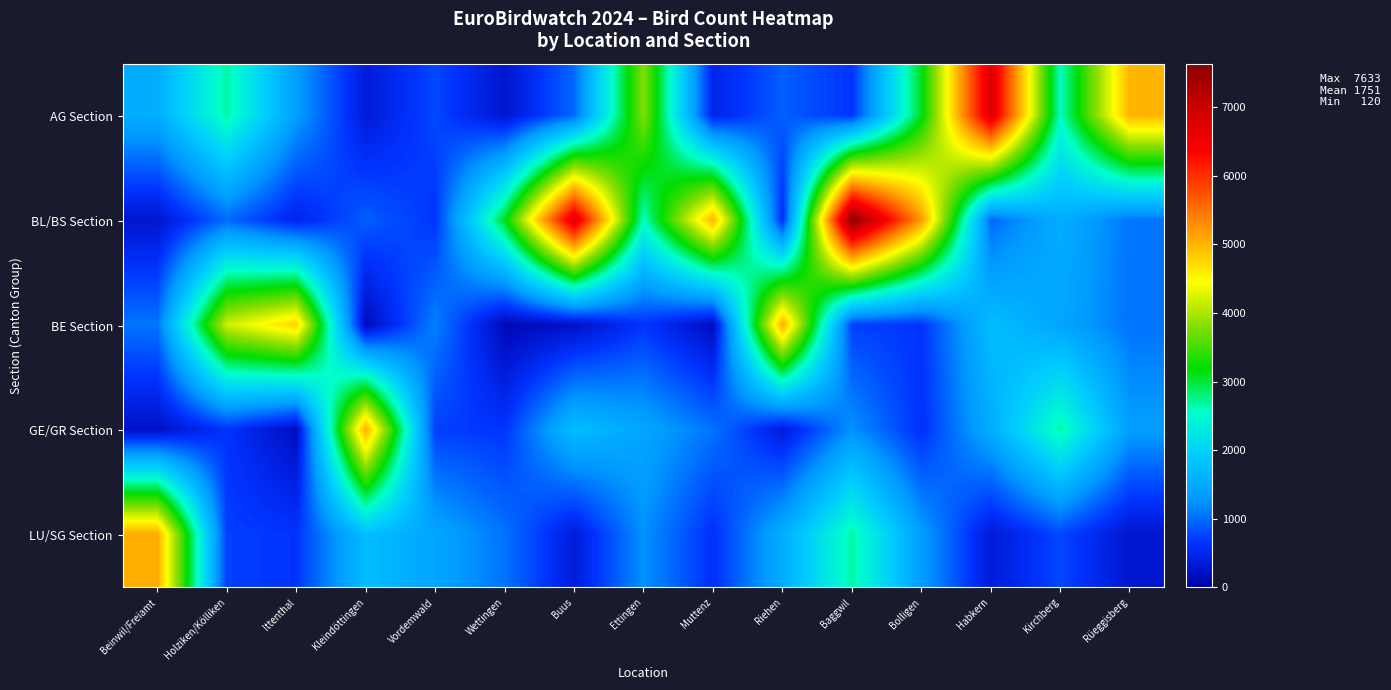

Reading right to left, list all the values displayed in this chart.

AG Section: Rüeggisberg=5000	Kirchberg=2575	Habkern=6780	Bolligen=3092	Baggwil=646	Riehen=913	Muttenz=466	Ettingen=3801	Buus=981	Wettingen=288	Vordemwald=771	Kleindöttingen=356	Ittenthal=1350	Holziken/Kölliken=2671	Beinwil/Freiamt=1534
BL/BS Section: Rüeggisberg=1052	Kirchberg=1550	Habkern=976	Bolligen=5200	Baggwil=7633	Riehen=570	Muttenz=5000	Ettingen=2575	Buus=6780	Wettingen=3092	Vordemwald=646	Kleindöttingen=913	Ittenthal=466	Holziken/Kölliken=981	Beinwil/Freiamt=288
BE Section: Rüeggisberg=1047	Kirchberg=1440	Habkern=1735	Bolligen=649	Baggwil=722	Riehen=5056	Muttenz=180	Ettingen=634	Buus=230	Wettingen=120	Vordemwald=1133	Kleindöttingen=152	Ittenthal=4779	Holziken/Kölliken=4180	Beinwil/Freiamt=1052
GE/GR Section: Rüeggisberg=1350	Kirchberg=2671	Habkern=1534	Bolligen=600	Baggwil=1241	Riehen=370	Muttenz=1047	Ettingen=1440	Buus=1735	Wettingen=649	Vordemwald=722	Kleindöttingen=5056	Ittenthal=180	Holziken/Kölliken=634	Beinwil/Freiamt=230
LU/SG Section: Rüeggisberg=288	Kirchberg=771	Habkern=356	Bolligen=1350	Baggwil=2671	Riehen=1534	Muttenz=600	Ettingen=1241	Buus=370	Wettingen=1047	Vordemwald=1440	Kleindöttingen=1735	Ittenthal=649	Holziken/Kölliken=722	Beinwil/Freiamt=5056